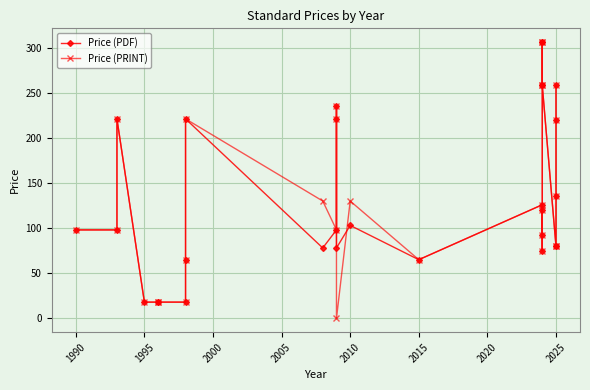

What is the average value of the Price (PRINT) series?

136.9